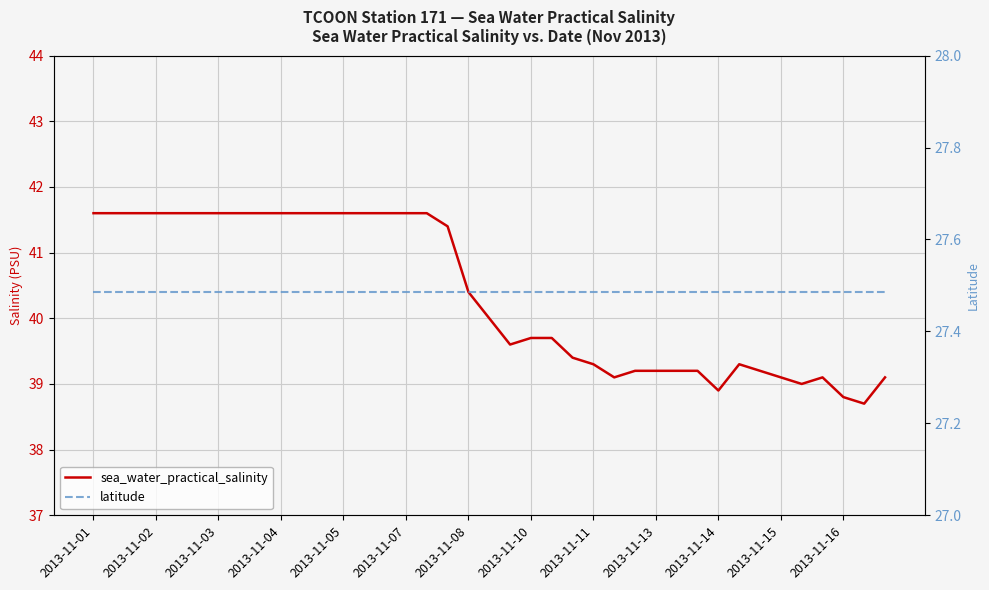

At which category does the chart reach its peak across all series?

2013-11-01